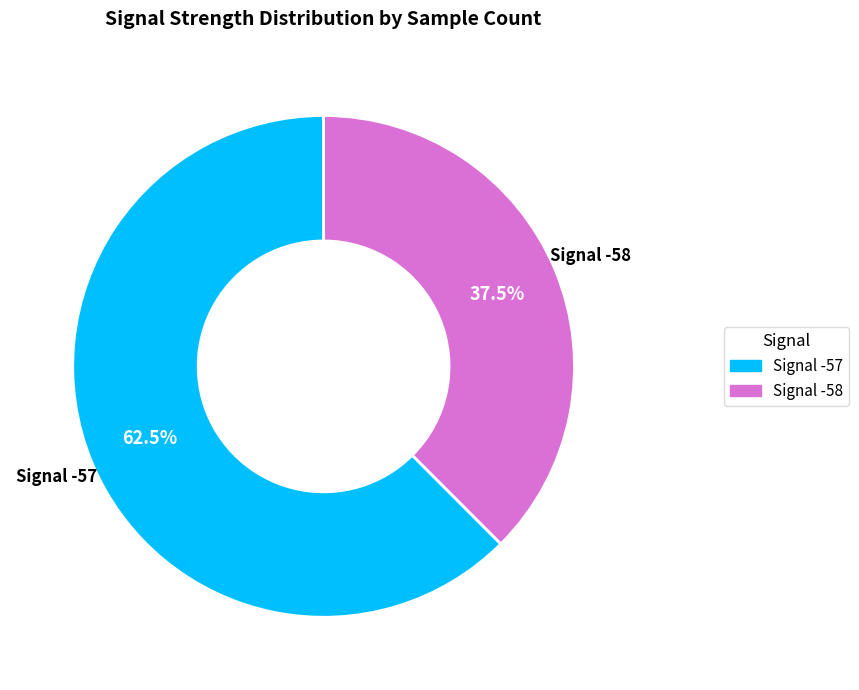

Does any single category account for the majority?

Yes